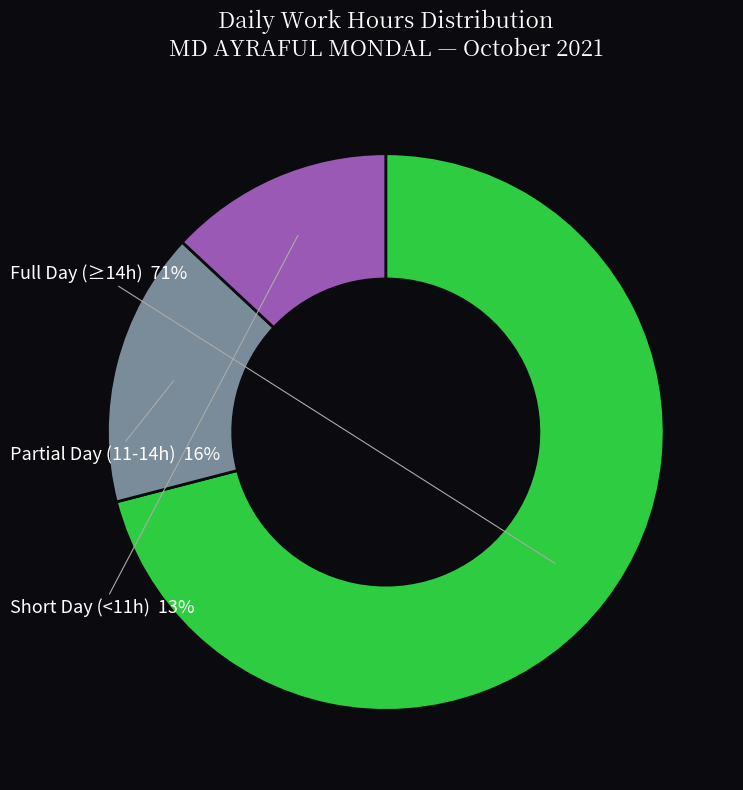

Which has a higher value, Short Day (<11h) or Full Day (≥14h)?

Full Day (≥14h)